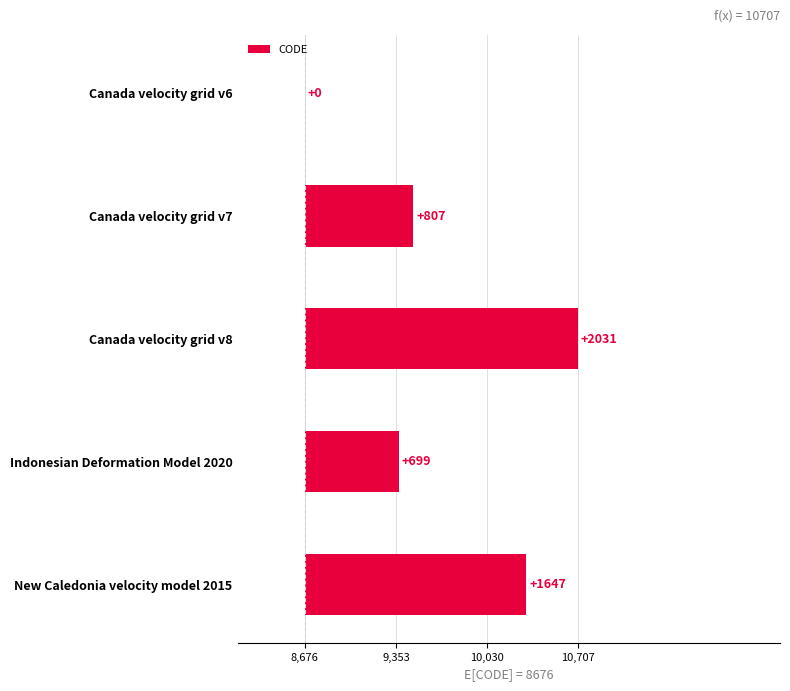

Which has a higher value, Canada velocity grid v8 or New Caledonia velocity model 2015?

Canada velocity grid v8